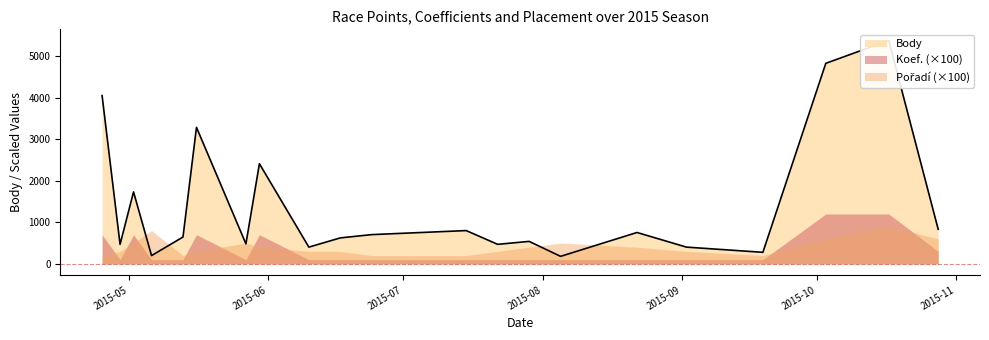

How many intersections are there between Koef. and Pořadí?

9